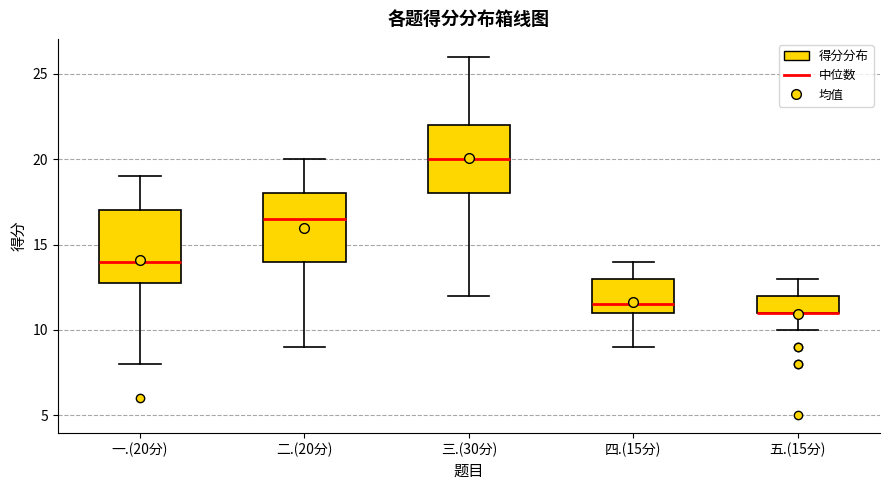

Reading left to right, transcribe this box plot: for each box, give where its median line is, the range the box spans, and where its two whiskers end, as read against the y-axis. The values are not printed on the chart, so give them approximately, as read against the axis.

一.(20分): median 14.0, box 13.0 to 17.0, whiskers 8.0 to 19.0
二.(20分): median 16.5, box 14.0 to 18.0, whiskers 9.0 to 20.0
三.(30分): median 20.0, box 18.0 to 22.0, whiskers 12.0 to 26.0
四.(15分): median 11.5, box 11.0 to 13.0, whiskers 9.0 to 14.0
五.(15分): median 11.0 (drawn on the box's lower edge), box 11.0 to 12.0, whiskers 10.0 to 13.0